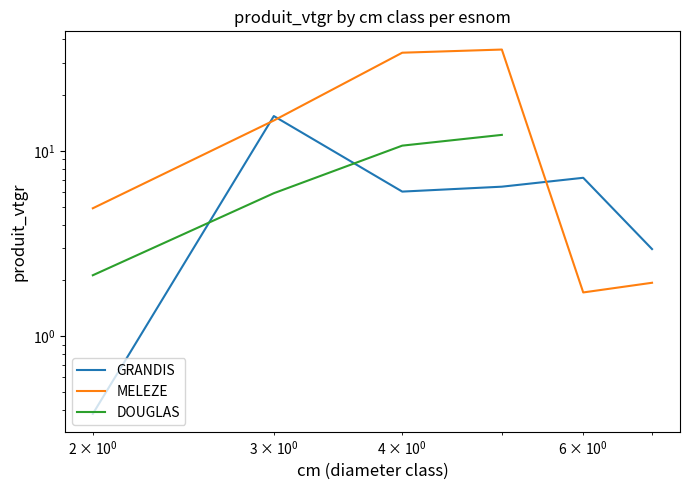

True or false: DOUGLAS and MELEZE intersect in this chart.

False